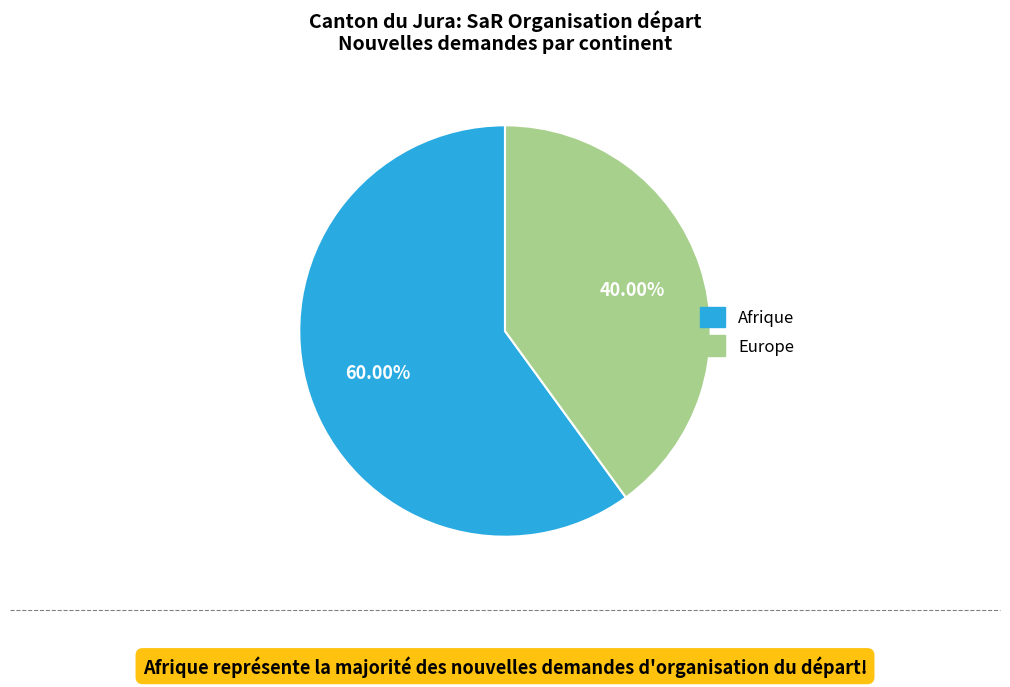

Does any single category account for the majority?

Yes